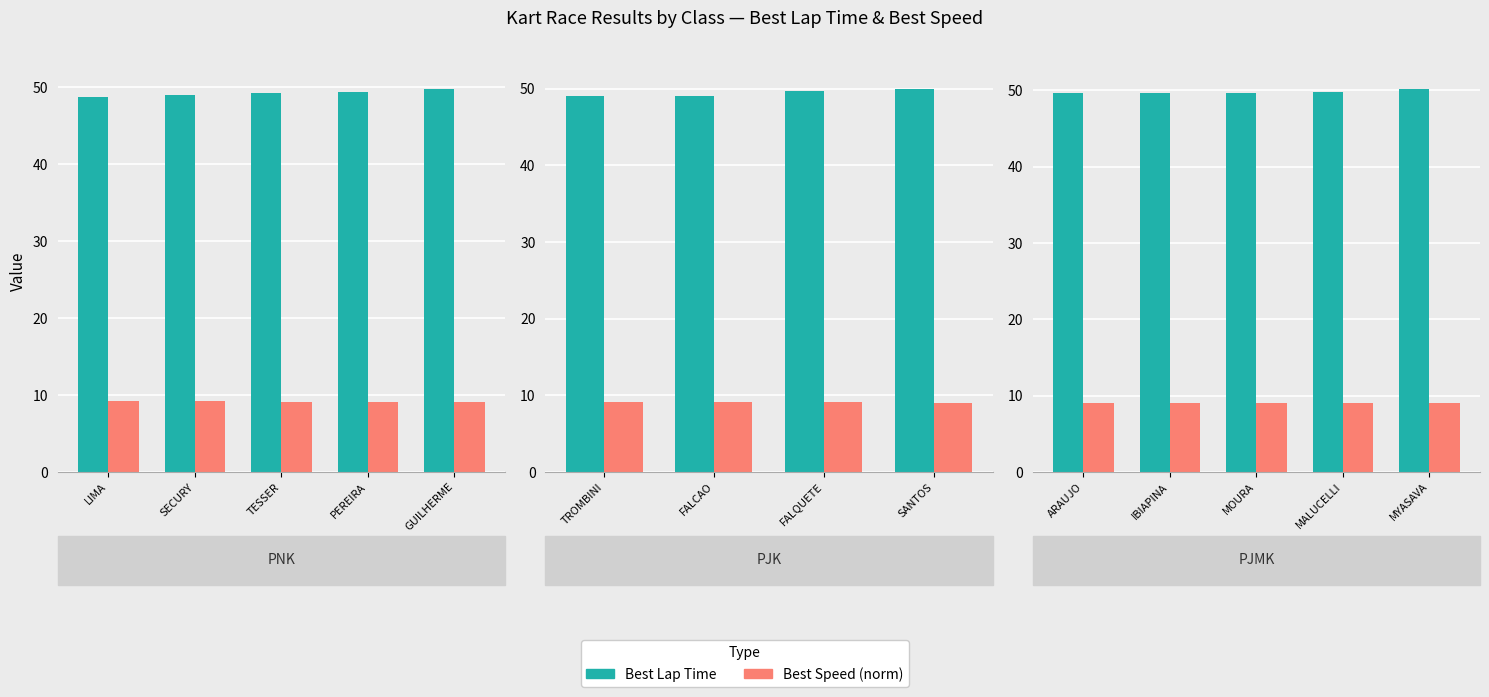

List the series in order of their overall mean, highest first.

Best Lap Time, Best Speed (norm)